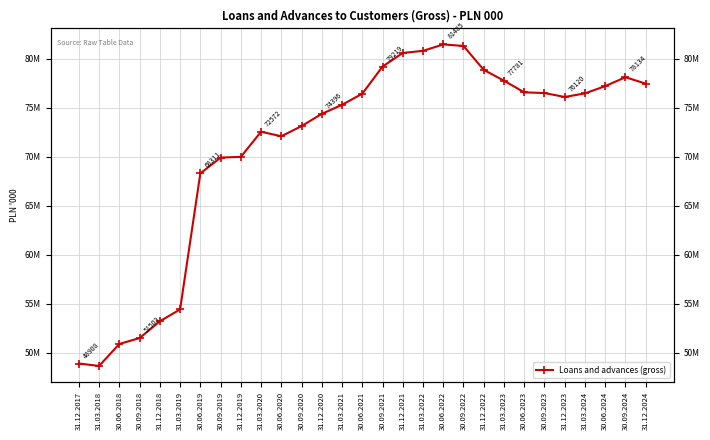

How many points are higher than both their immediate neighbors (excluding endpoints)?

3